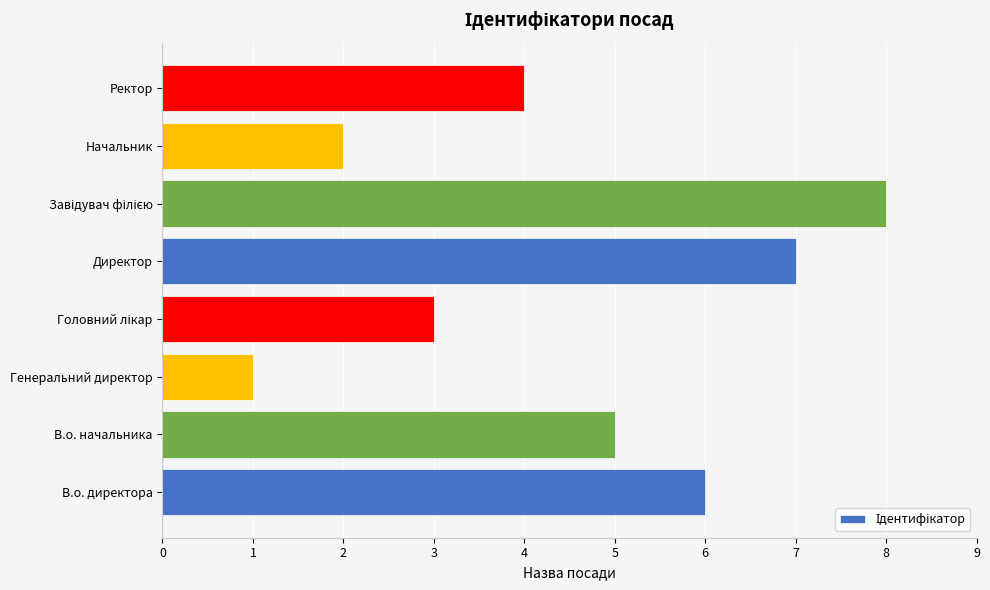

How many data points are less than 5?

4